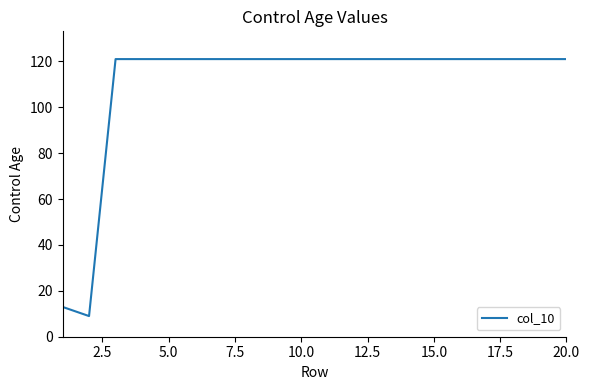

What is the maximum value shown in the chart?

121